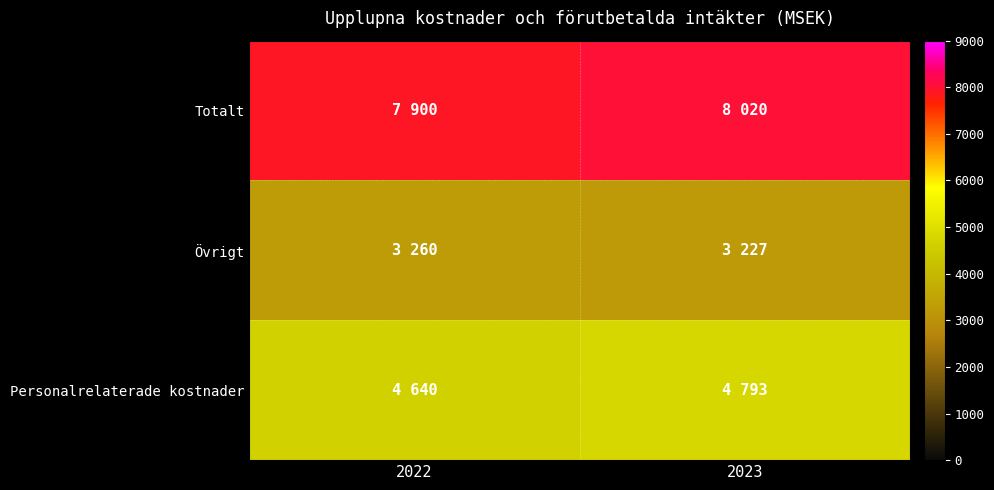

At how many categories does at least one series exceed 4106?

2